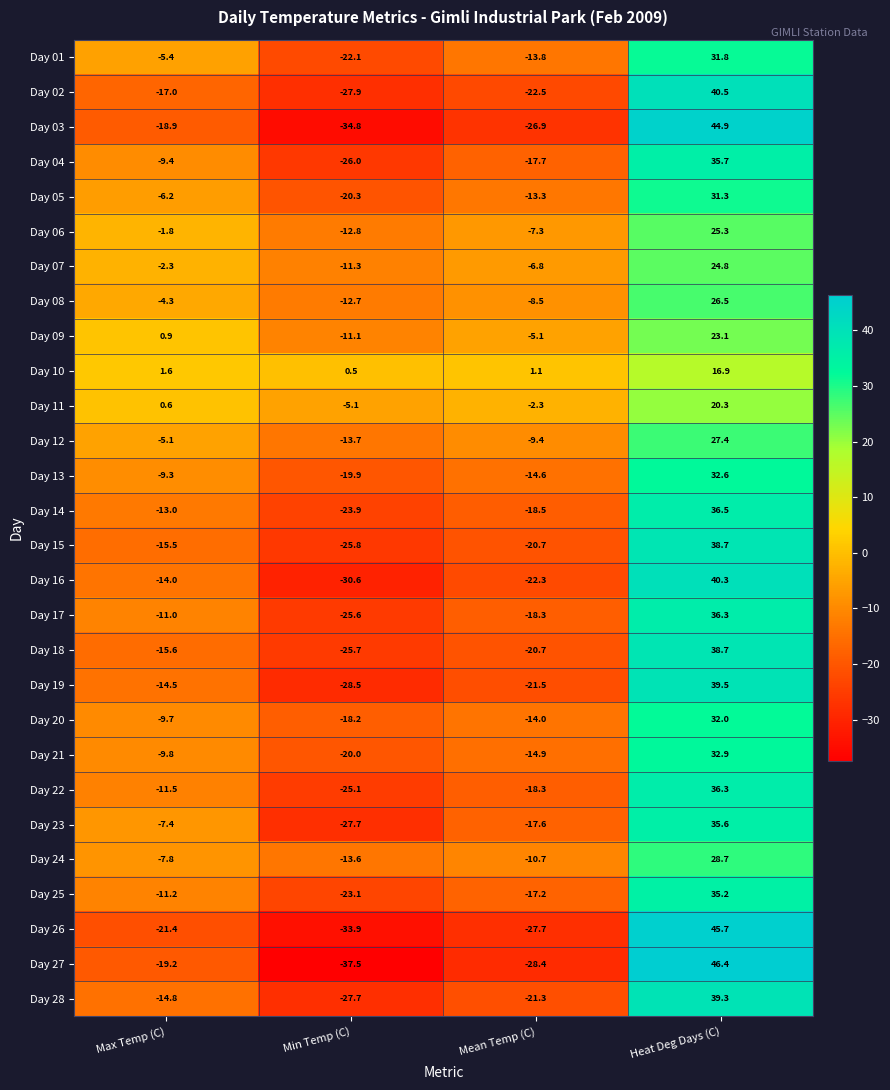

What is the difference between the Day 06 values at Min Temp (C) and Max Temp (C)?

11.0